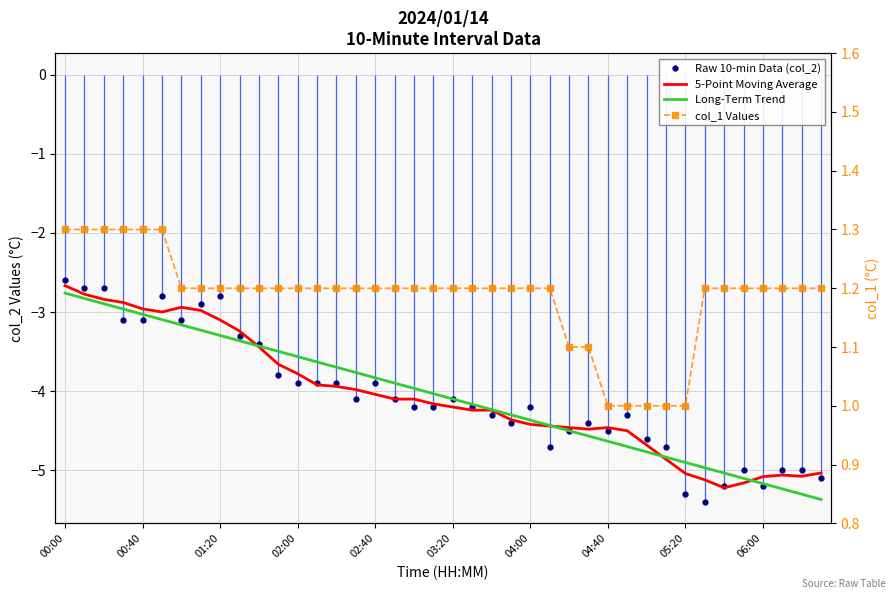

How many categories are shown in the chart?

40